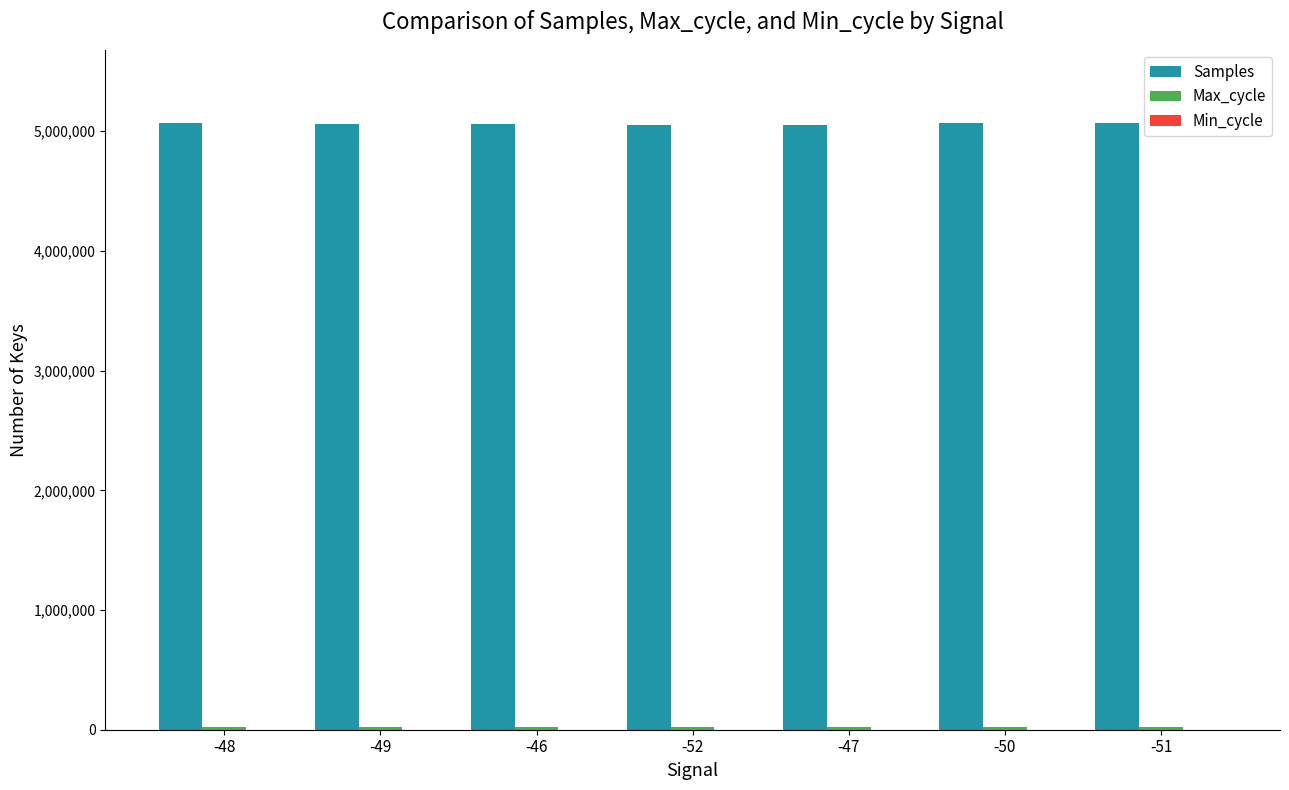

What is the spread (max minus min) of values at -47?

5054141